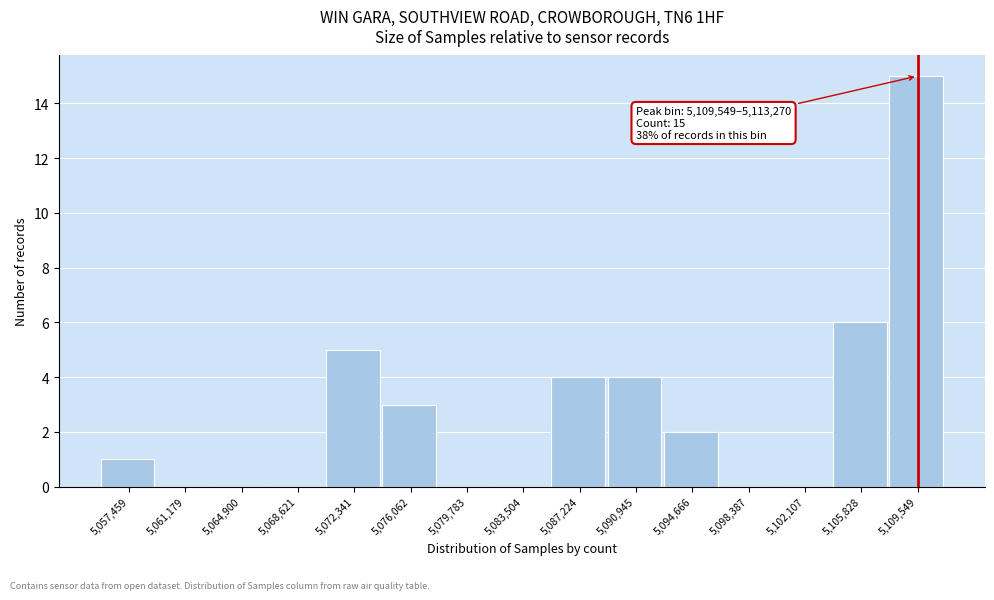

Reading right to left, transcribe all the data shown in this chart.

5,109,549=15	5,105,828=6	5,102,107=0	5,098,387=0	5,094,666=2	5,090,945=4	5,087,224=4	5,083,504=0	5,079,783=0	5,076,062=3	5,072,341=5	5,068,621=0	5,064,900=0	5,061,179=0	5,057,459=1